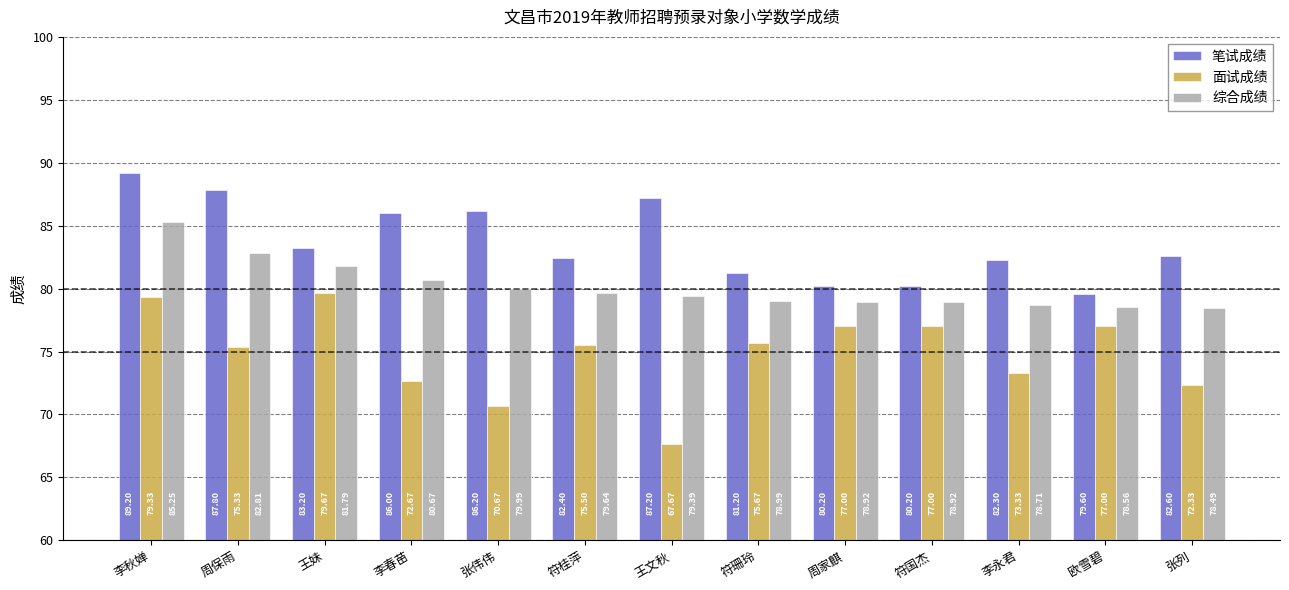

Is it true that 综合成绩 equals 78.5 at 张列?

True